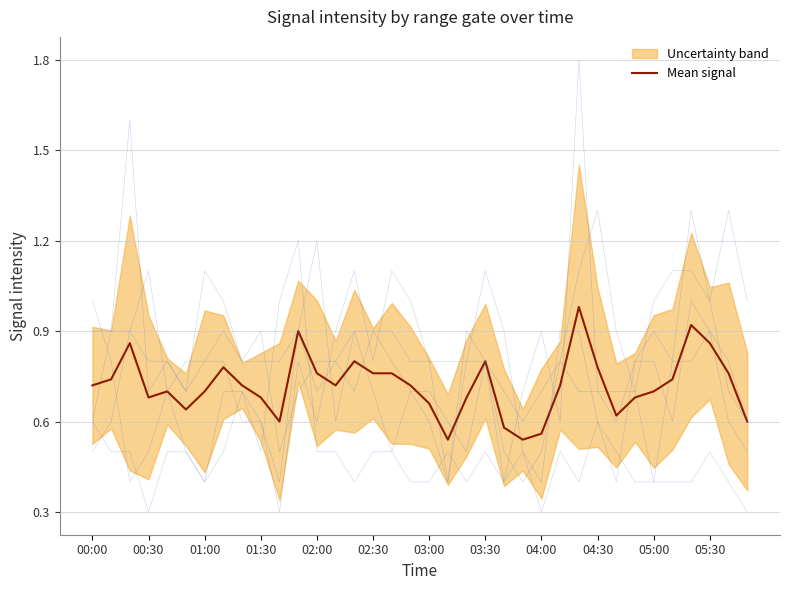

Does the chart display data point markers on the line(s)?

No